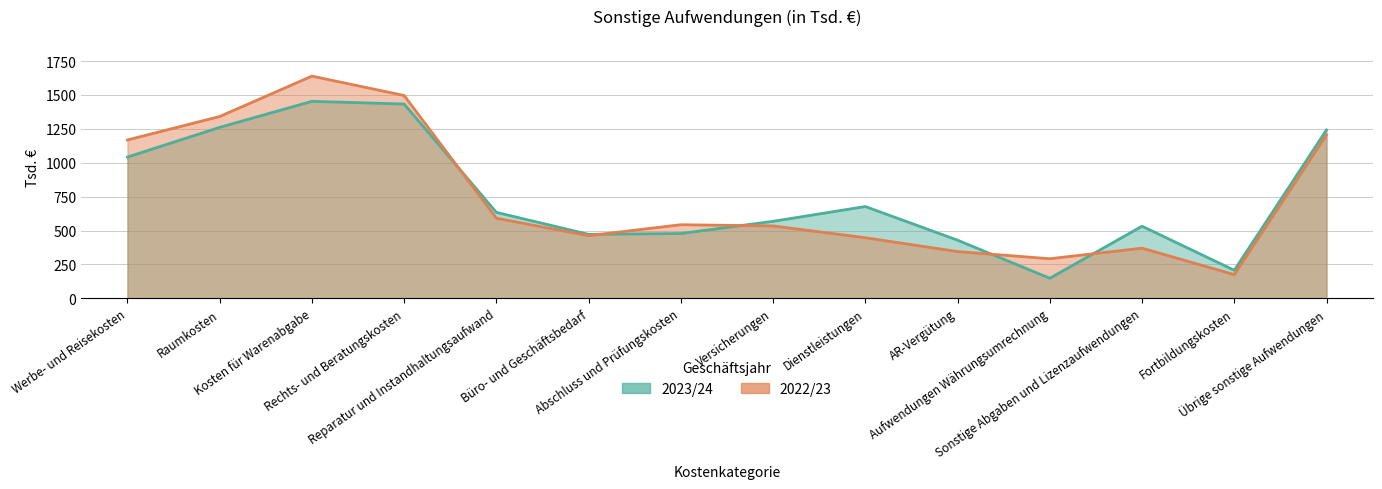

At which label does 2023/24 first exceed 634?

Werbe- und Reisekosten